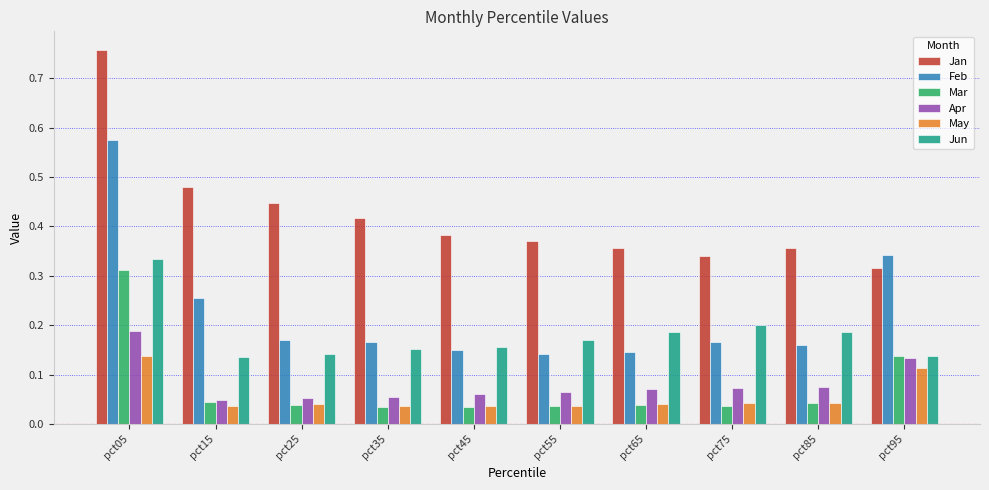

Is the value of Jan at pct25 greater than the value of May at pct05?

Yes